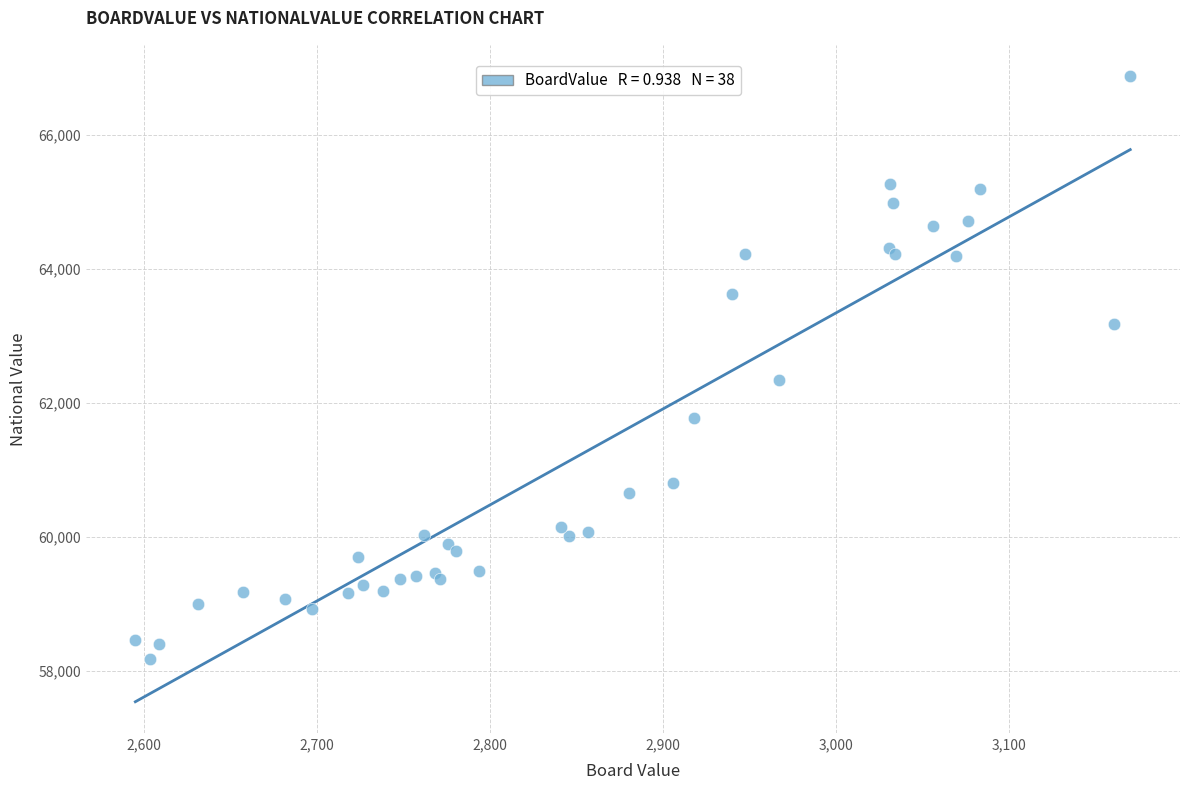

What Y value in the scatter plot is closest to 62528?

62346.6